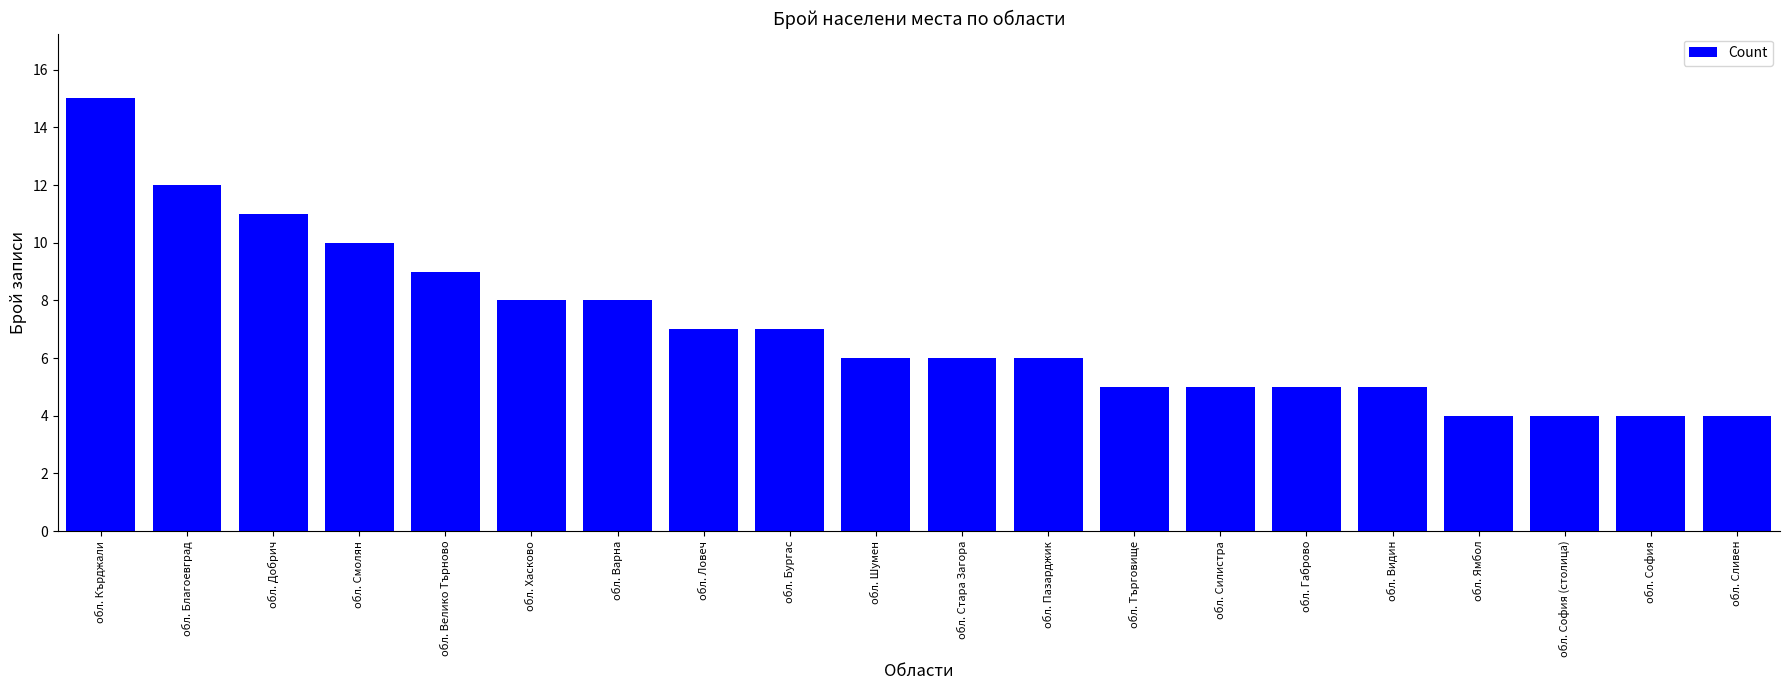

Reading left to right, what are all the values shown in this chart?

15	12	11	10	9	8	8	7	7	6	6	6	5	5	5	5	4	4	4	4